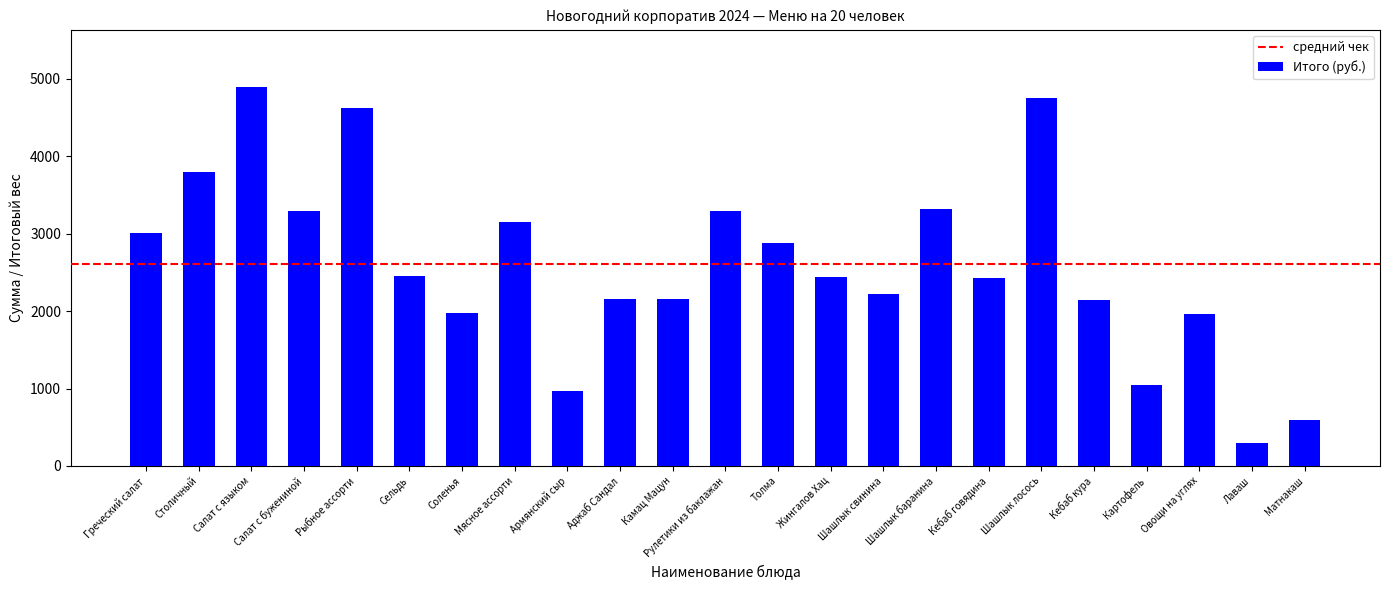

What is the difference between the second highest and second lowest values?

4150